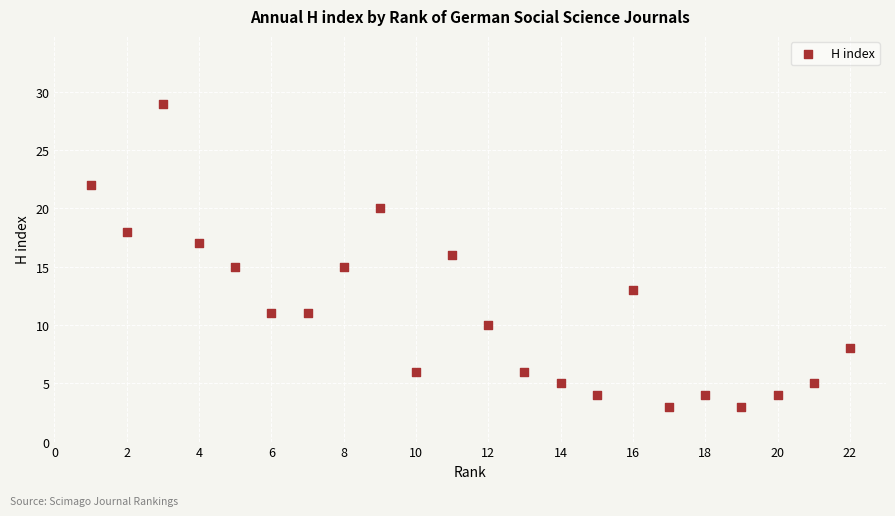

What is the range of X values (max minus min)?

21